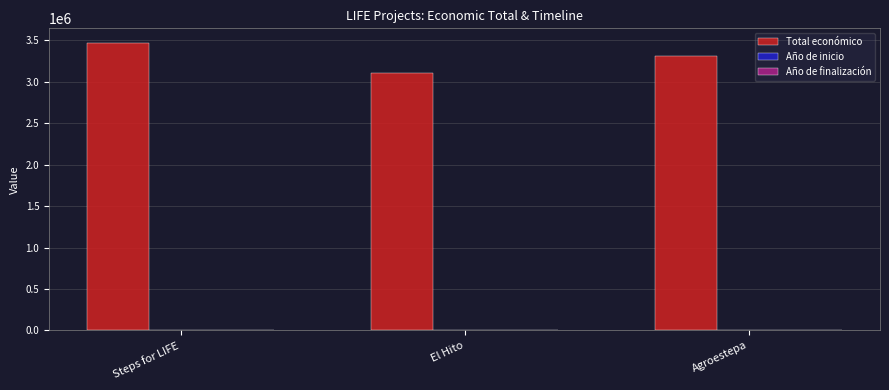

Which category has the highest value in the Total económico series?

Steps for LIFE